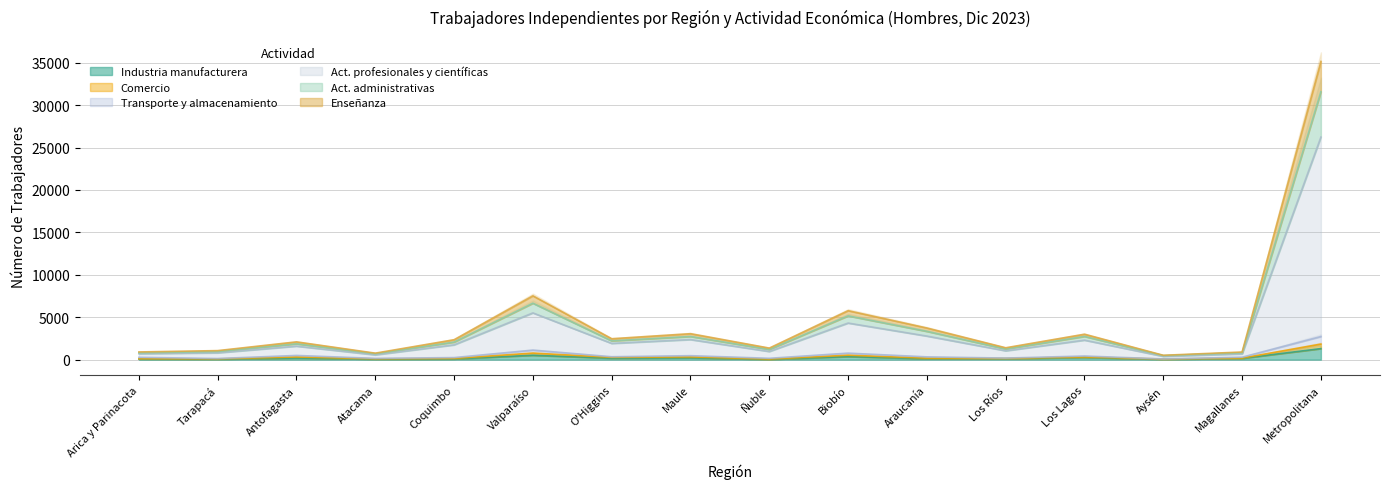

What is the lowest value of the Industria manufacturera series?

35